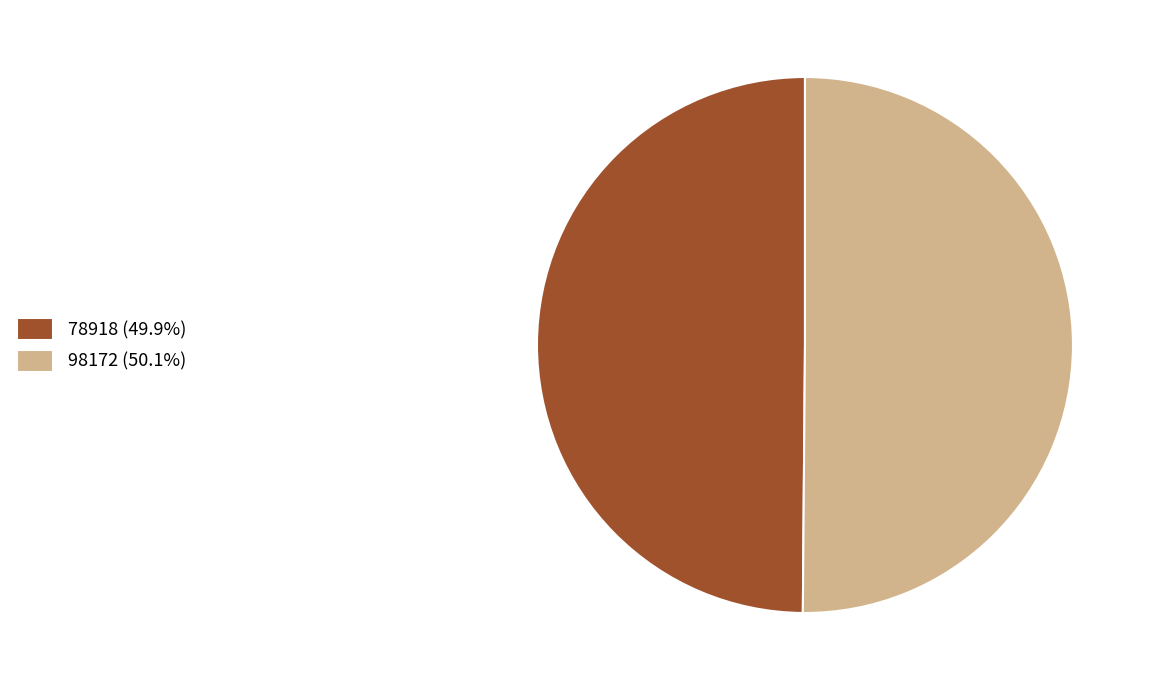

Do 98172 (50.1%) and 78918 (49.9%) together represent more than half of the pie?

Yes